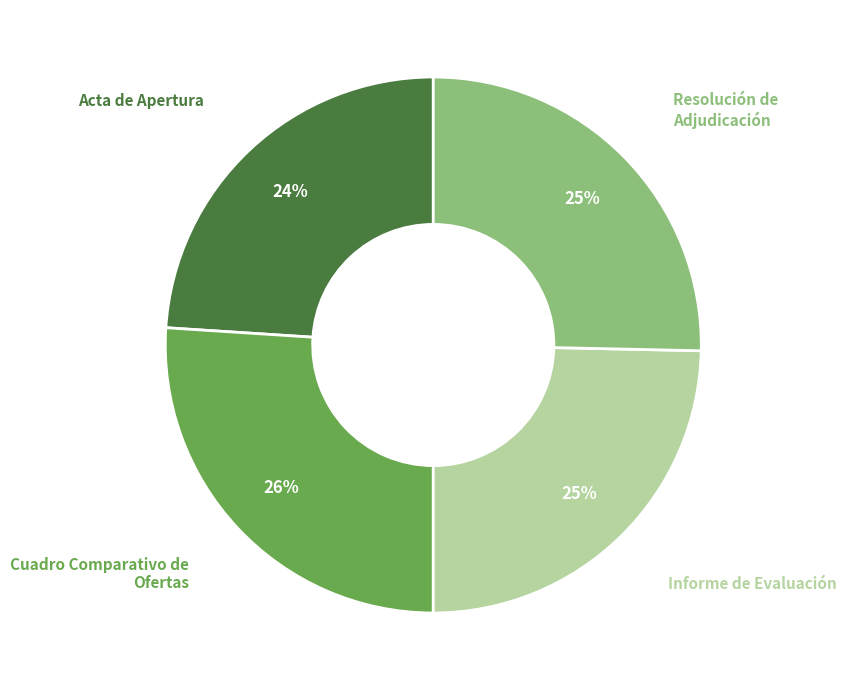

To the nearest percent, what is the difference between the Acta de Apertura and Cuadro Comparativo de Ofertas slice percentages?

2%